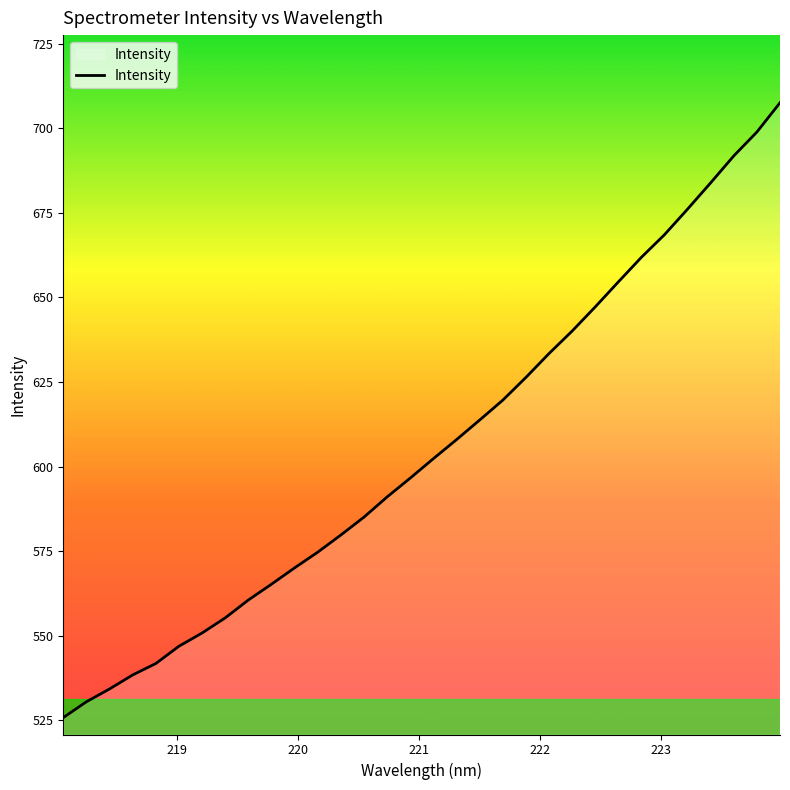

What is the difference between the maximum and minimum values?

181.8